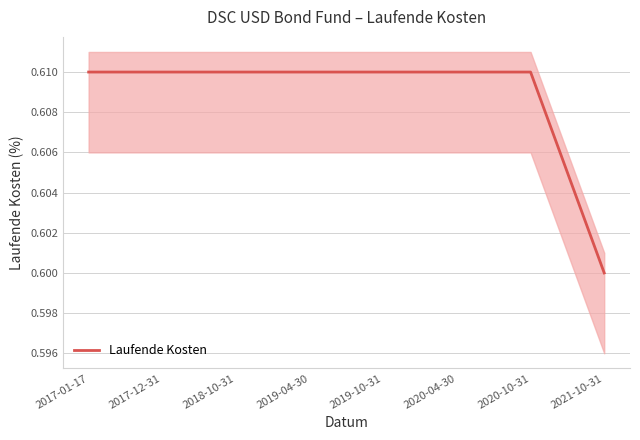

Reading right to left, what are all the values shown in this chart?

2021-10-31=0.6	2020-10-31=0.6	2020-04-30=0.6	2019-10-31=0.6	2019-04-30=0.6	2018-10-31=0.6	2017-12-31=0.6	2017-01-17=0.6